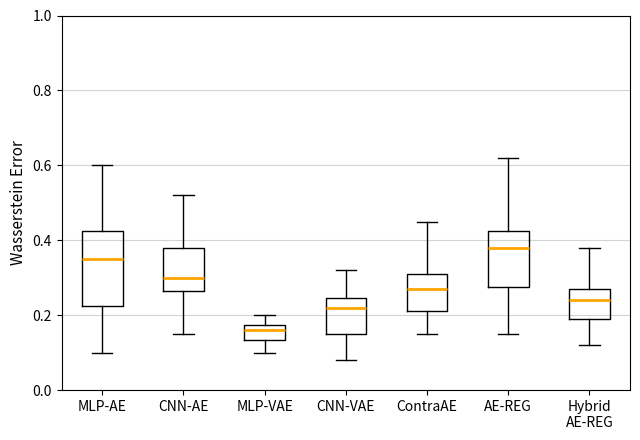

Reading left to right, transcribe this box plot: for each box, give where its median line is, the range the box spans, and where its two whiskers end, as read against the y-axis. The values are not printed on the chart, so give them approximately, as read against the axis.

MLP-AE: median 0.36, box 0.22 to 0.42, whiskers 0.10 to 0.60
CNN-AE: median 0.30, box 0.26 to 0.38, whiskers 0.16 to 0.52
MLP-VAE: median 0.16, box 0.14 to 0.18, whiskers 0.10 to 0.20
CNN-VAE: median 0.22, box 0.16 to 0.24, whiskers 0.08 to 0.32
ContraAE: median 0.28, box 0.22 to 0.32, whiskers 0.16 to 0.46
AE-REG: median 0.38, box 0.28 to 0.42, whiskers 0.16 to 0.62
Hybrid AE-REG: median 0.24, box 0.20 to 0.28, whiskers 0.12 to 0.38